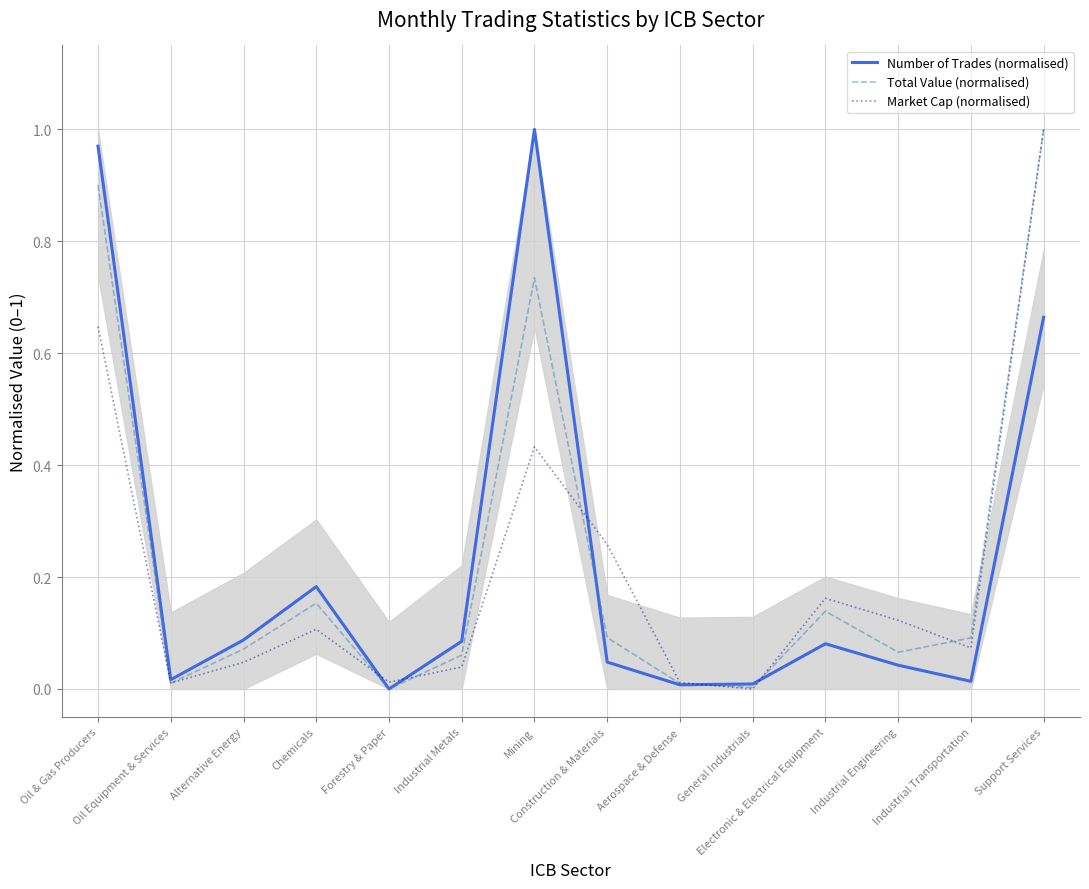

How many lines are shown in the chart?

3